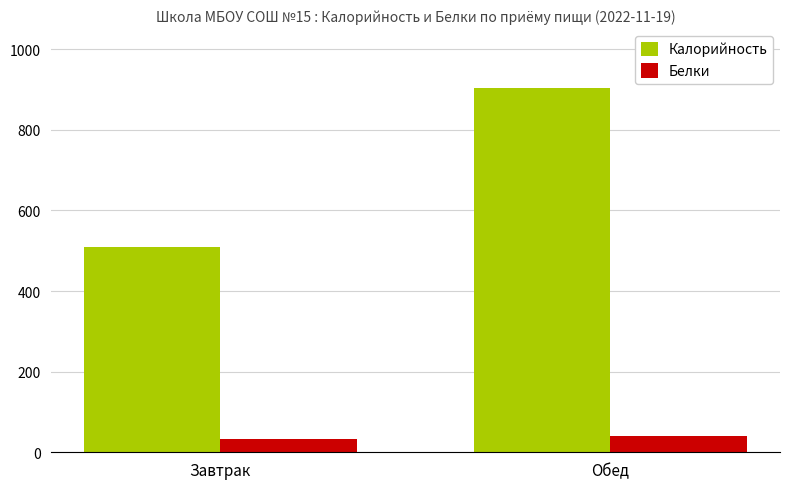

What position from the right is Завтрак?

2